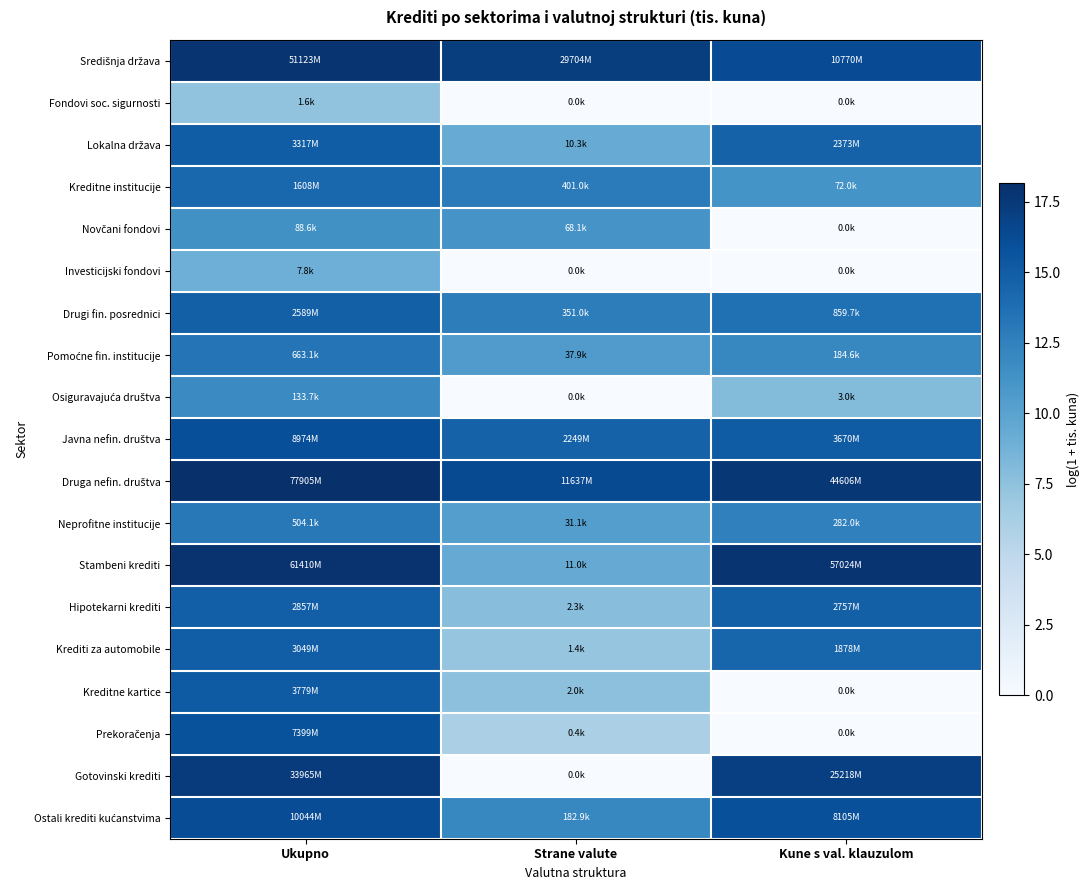

At which category is the sum across all series the highest?

Ukupno